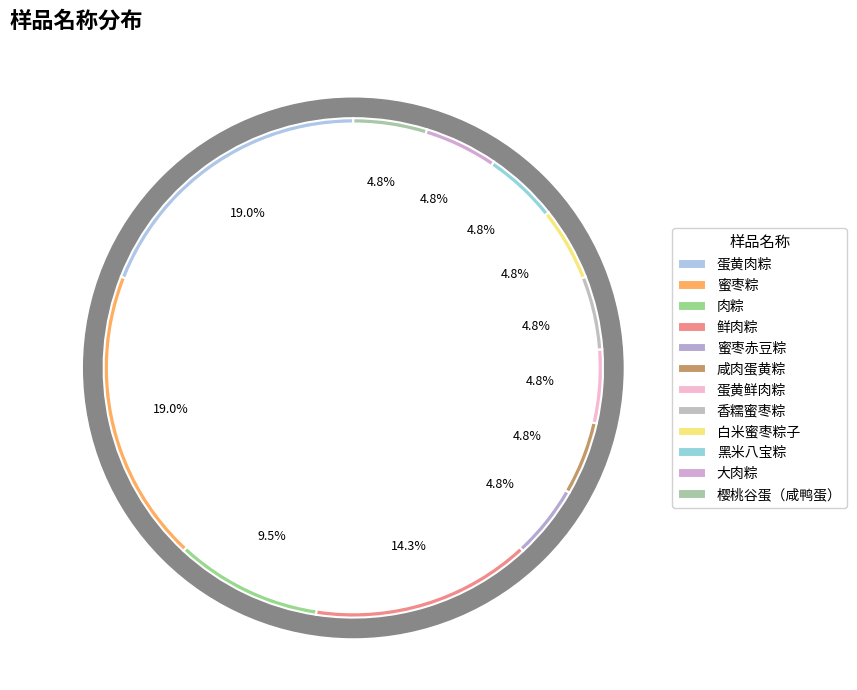

What percentage is the 黑米八宝粽 slice, to the nearest percent?

5%